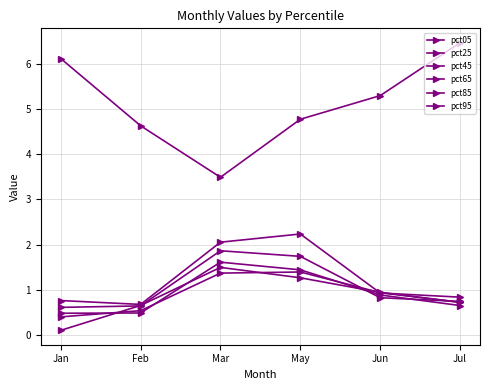

What is the label of the 1st point from the right?

Jul